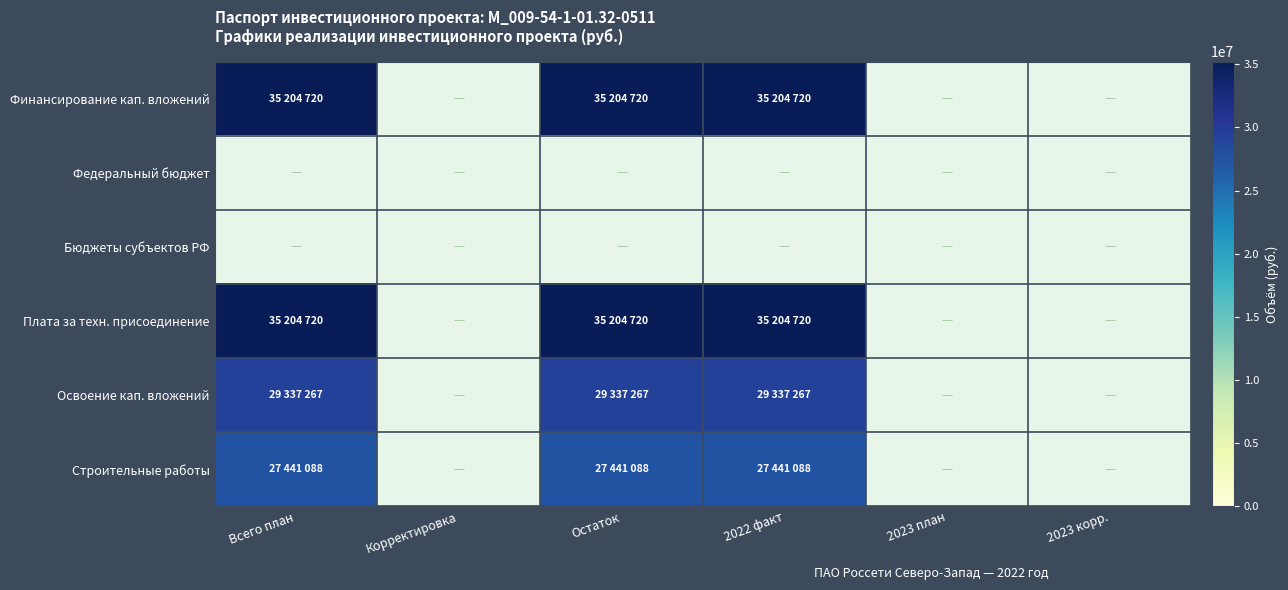

At which label does Освоение кап. вложений reach its minimum?

Всего план